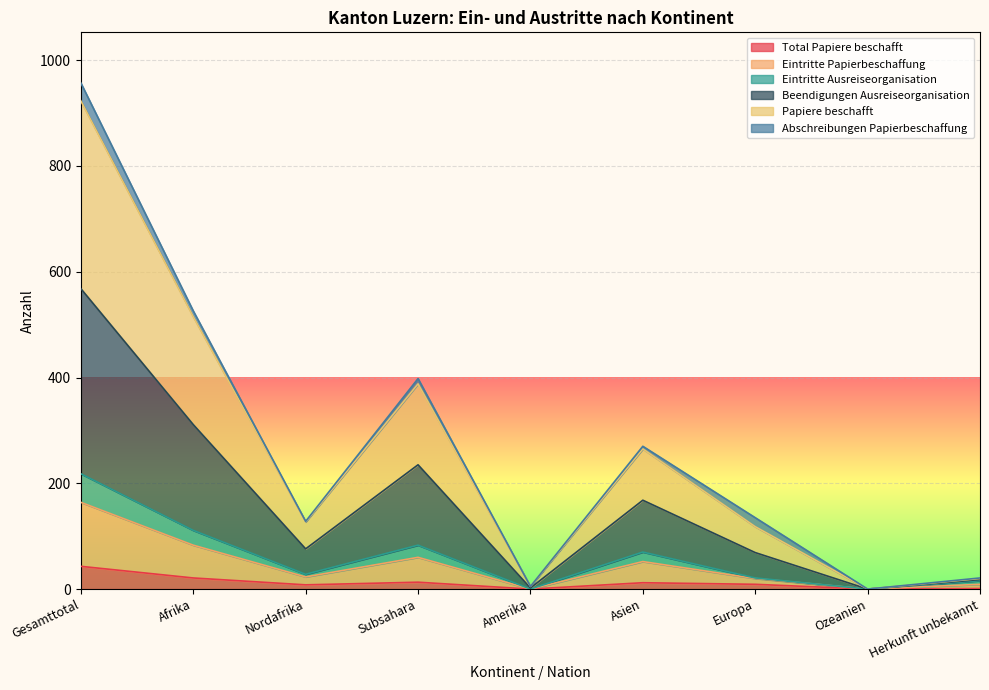

How many interior local valleys does the Total Papiere beschafft series have?

3